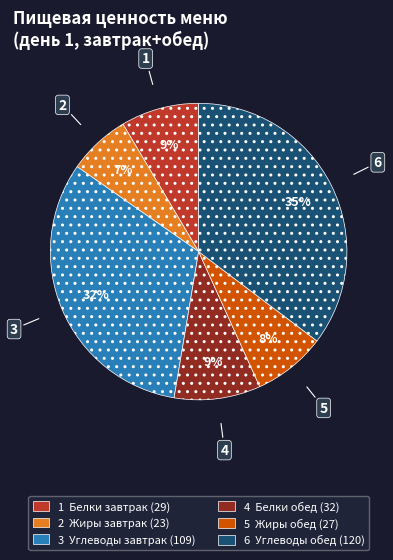

How many segments does this pie chart have?

6